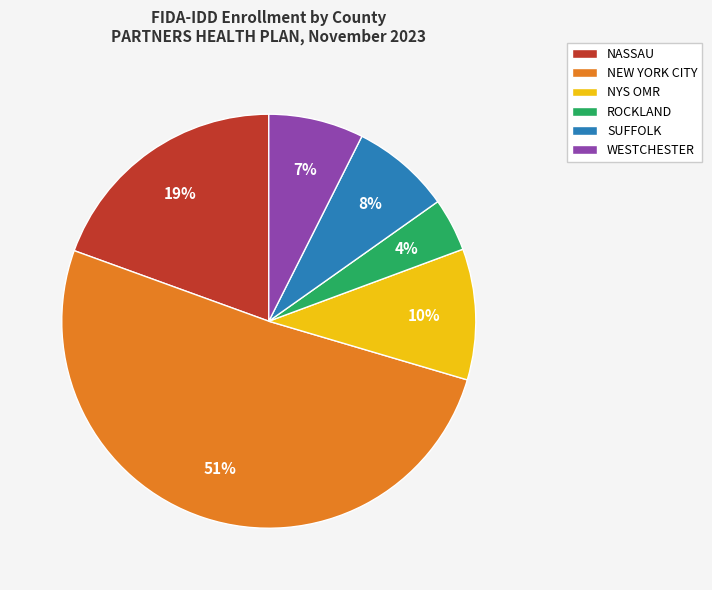

To the nearest percent, what is the difference between the largest and smallest slice percentages?

47%